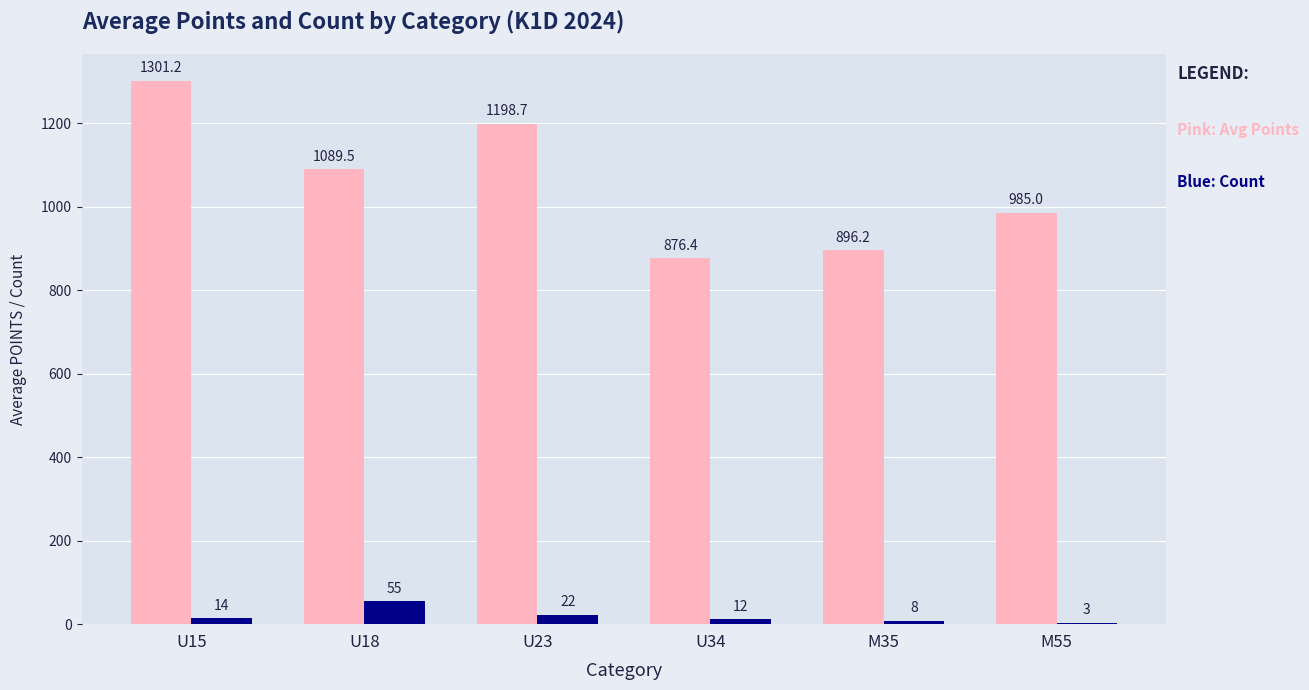

At which category is the sum across all series the highest?

U15